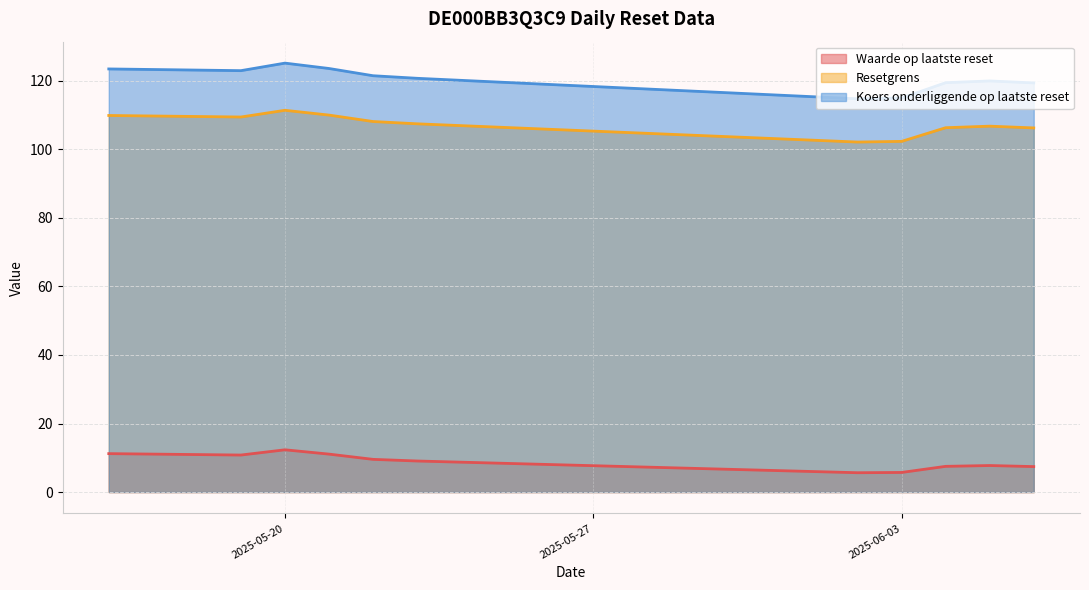

What is the maximum value shown in the chart?

125.2